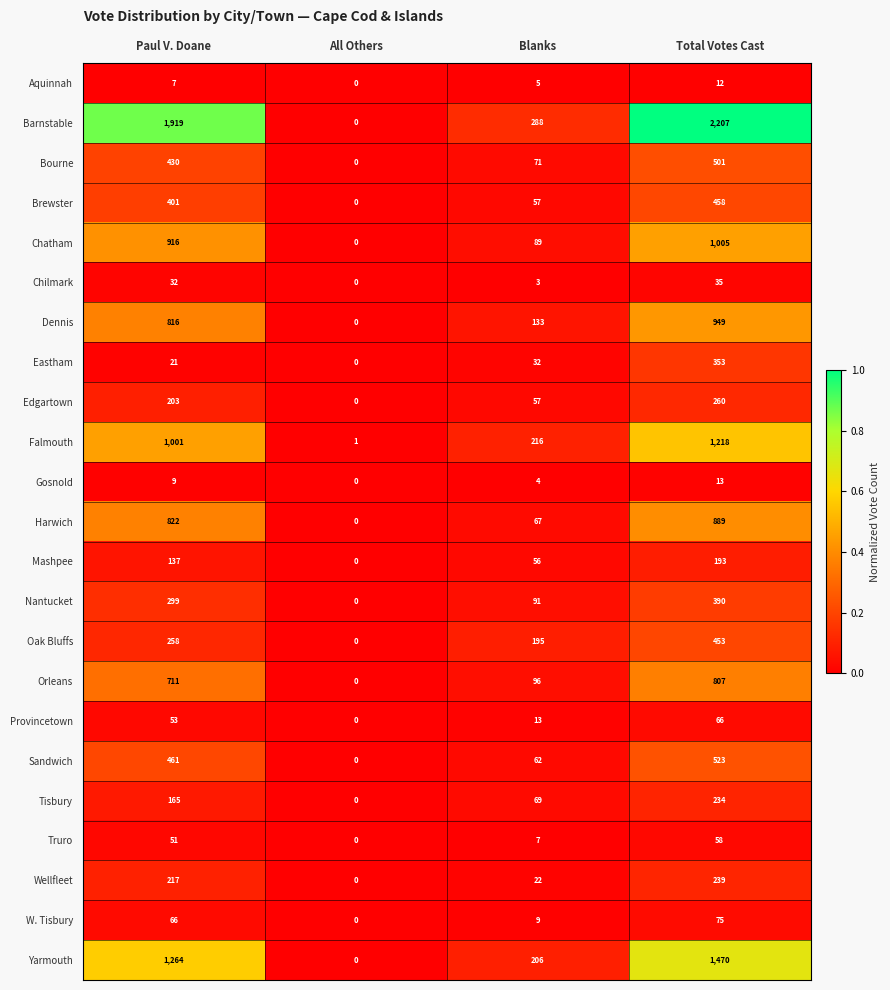

Is it true that Chatham equals 1005 at Total Votes Cast?

True